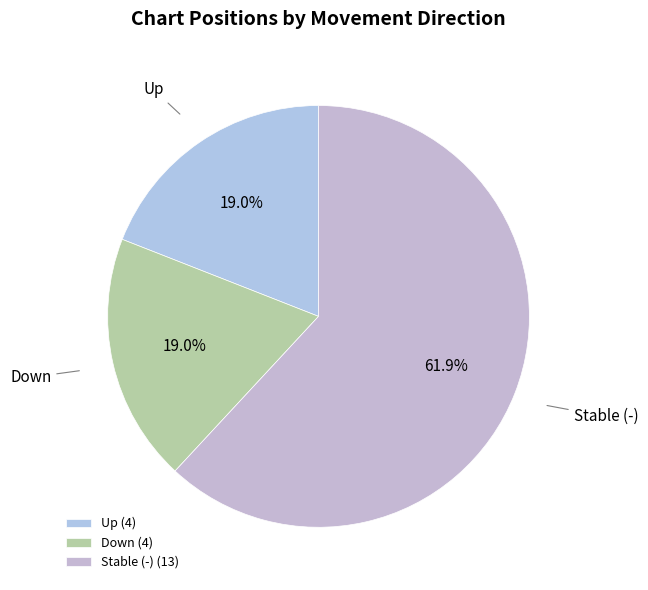

How many segments does this pie chart have?

3